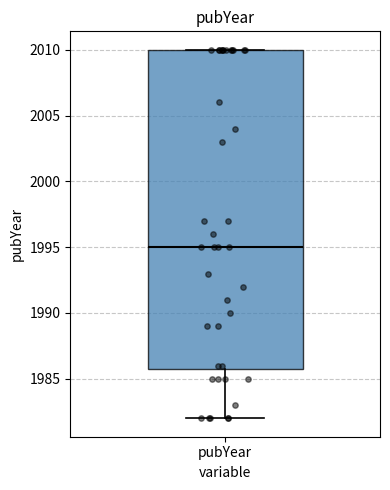

Where is the upper edge of the box for pubYear on the y-axis? The values are not printed on the chart, so give them approximately, as read against the axis.

2010